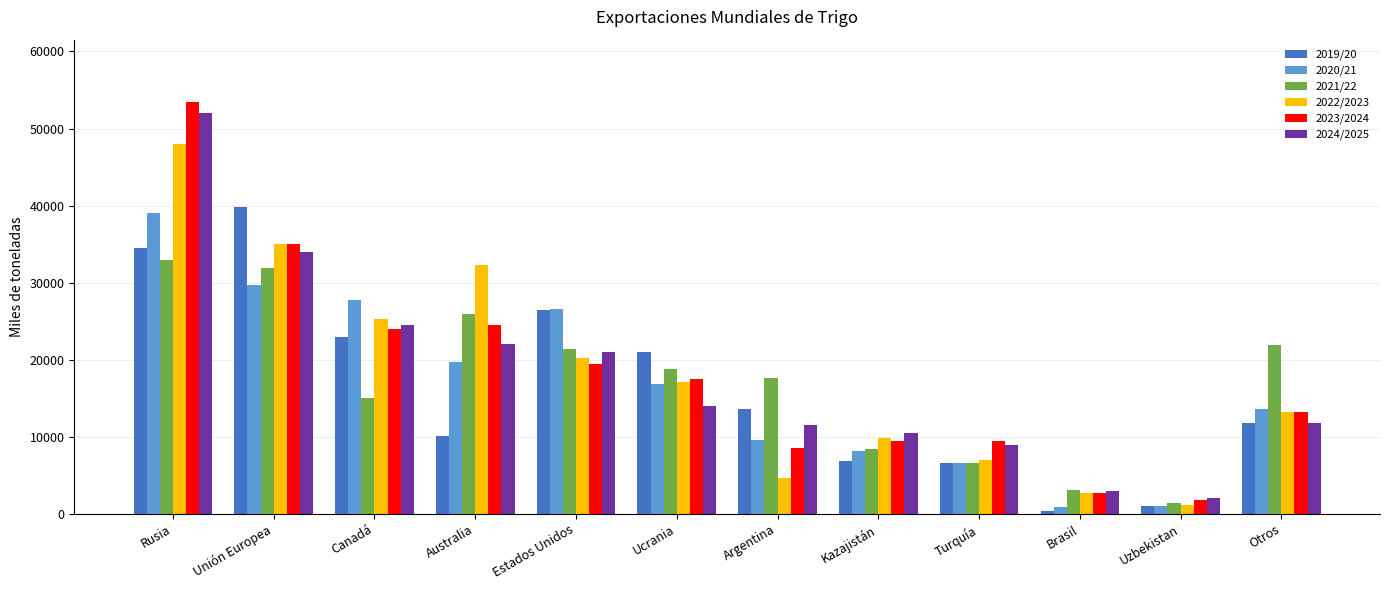

Which category has the highest value in the 2023/2024 series?

Rusia